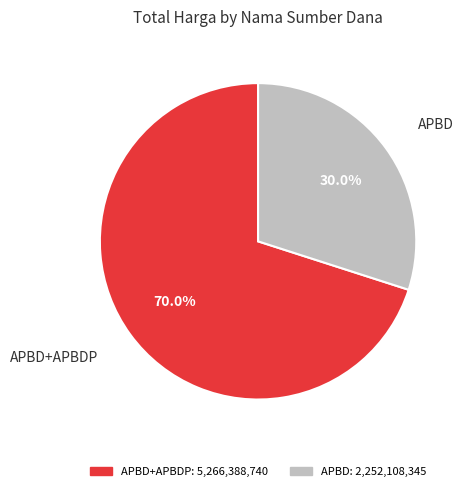

To the nearest percent, what is the difference between the largest and smallest slice percentages?

40%